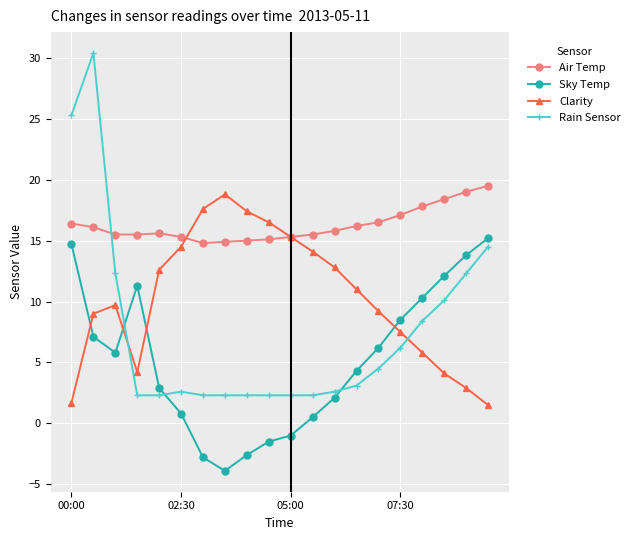

How many series are shown in this chart?

4